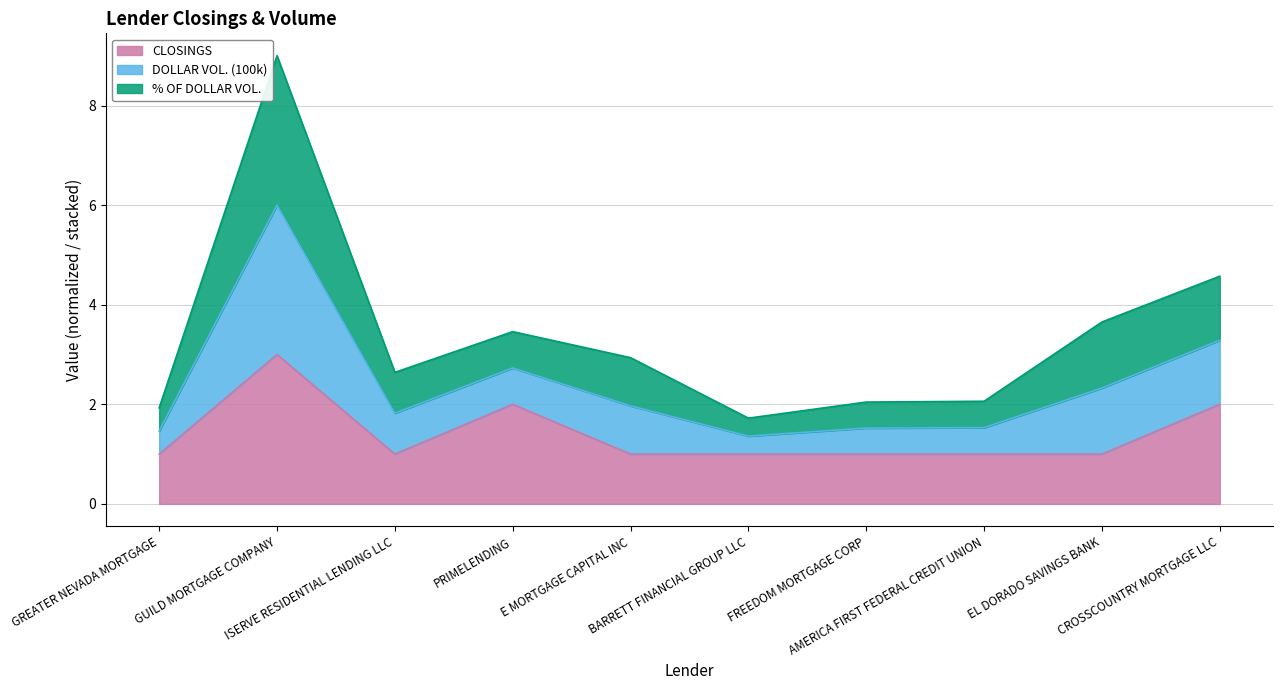

Where does the DOLLAR VOL. (100k) series first go above 2?

GUILD MORTGAGE COMPANY